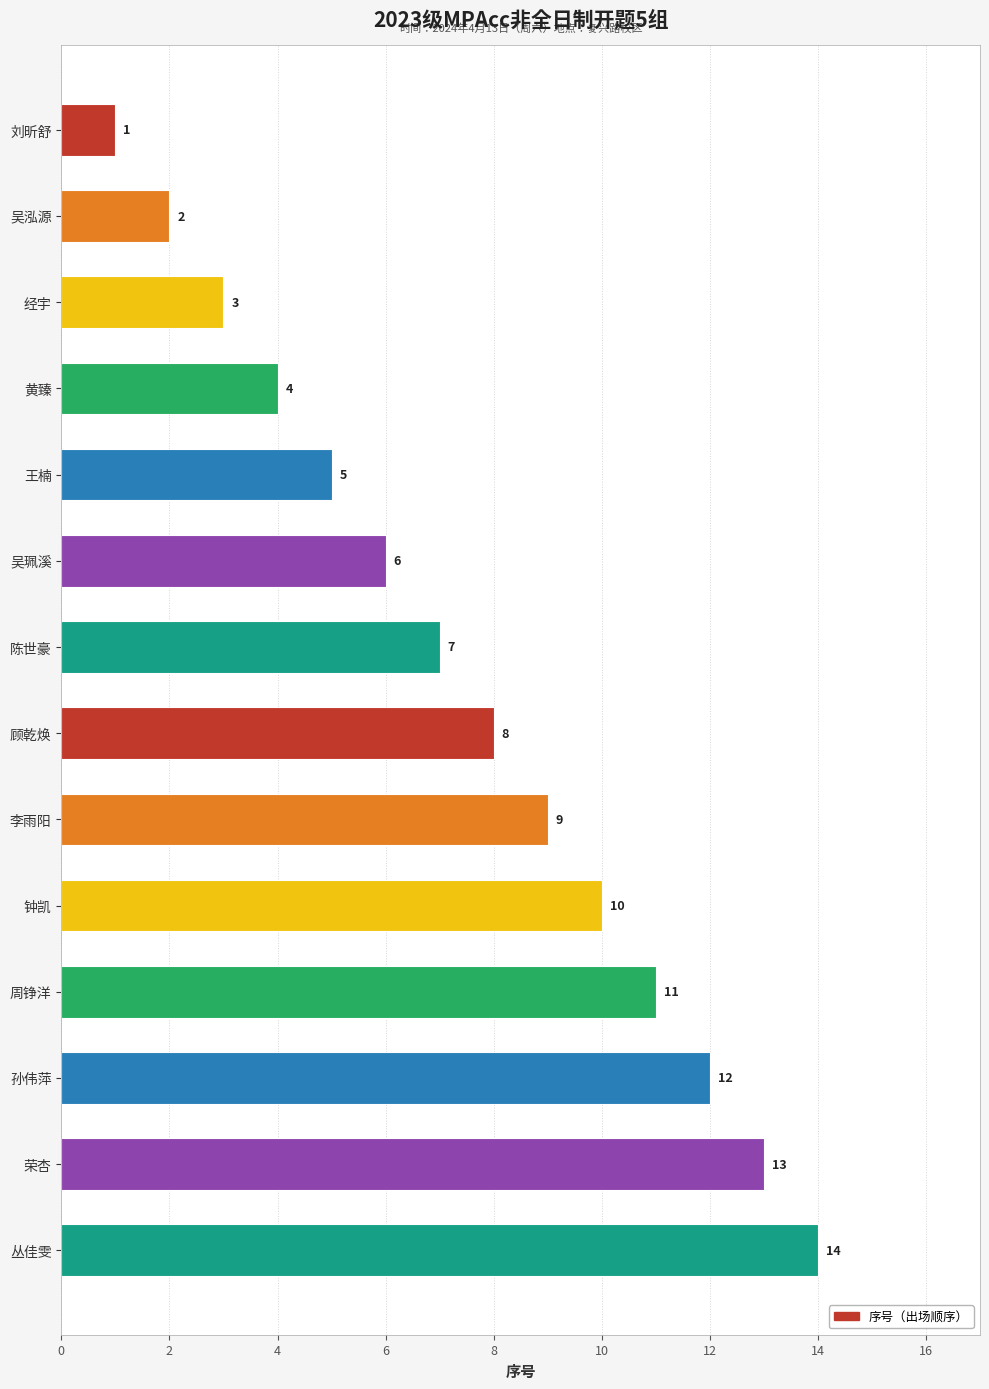

Between 丛佳雯 and 黄臻, which is larger?

丛佳雯